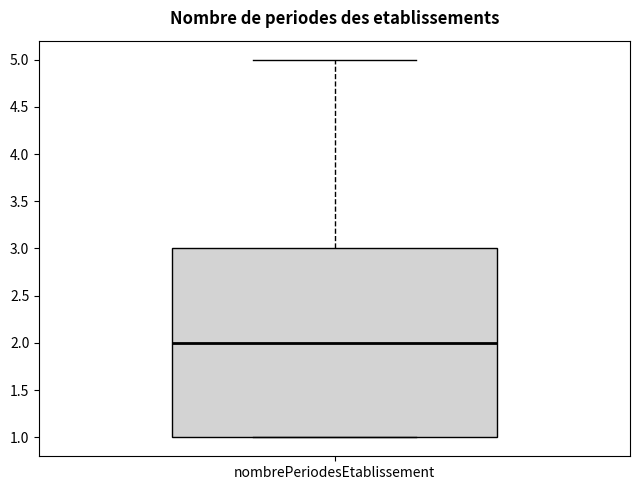

Where does the median line of the box for nombrePeriodesEtablissement sit on the y-axis? The values are not printed on the chart, so give them approximately, as read against the axis.

2